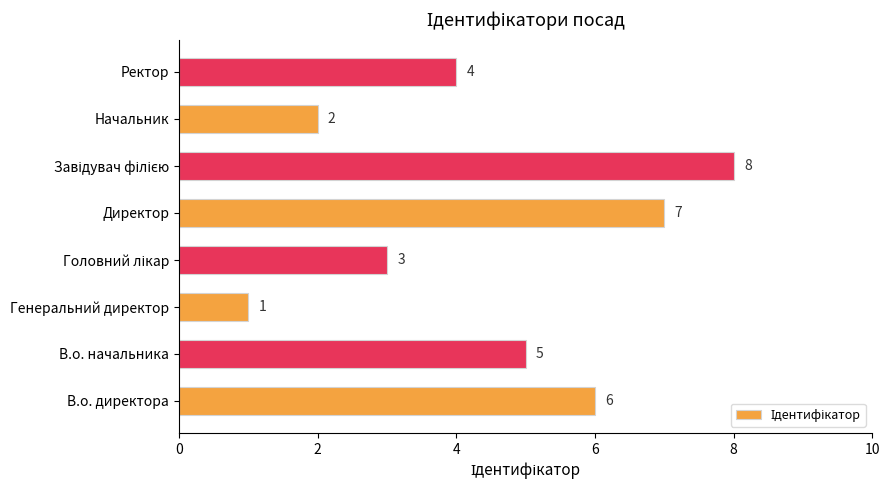

What is the smallest value displayed?

1